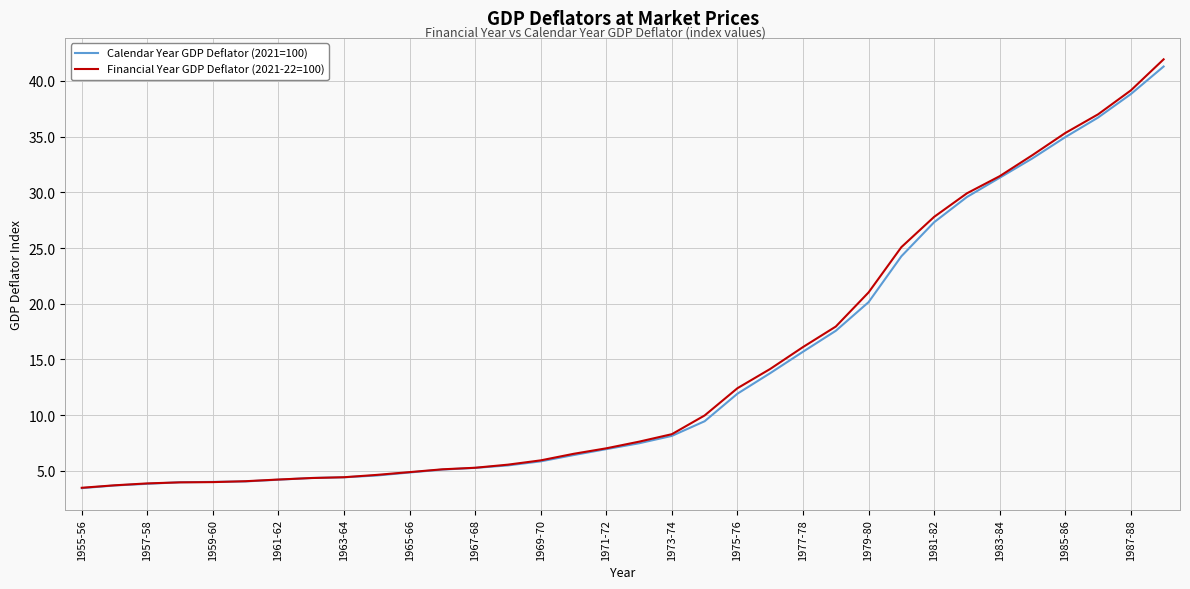

What is the lowest value of the Calendar Year GDP Deflator (2021=100) series?

3.5